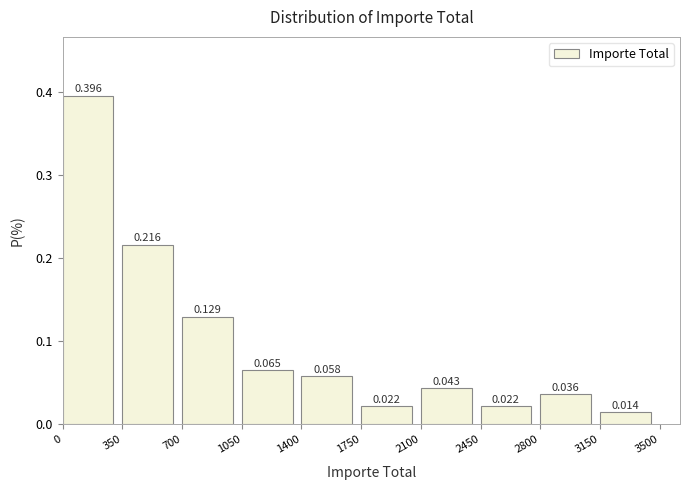

Which range on the x-axis has the tallest bar?

0 to 350